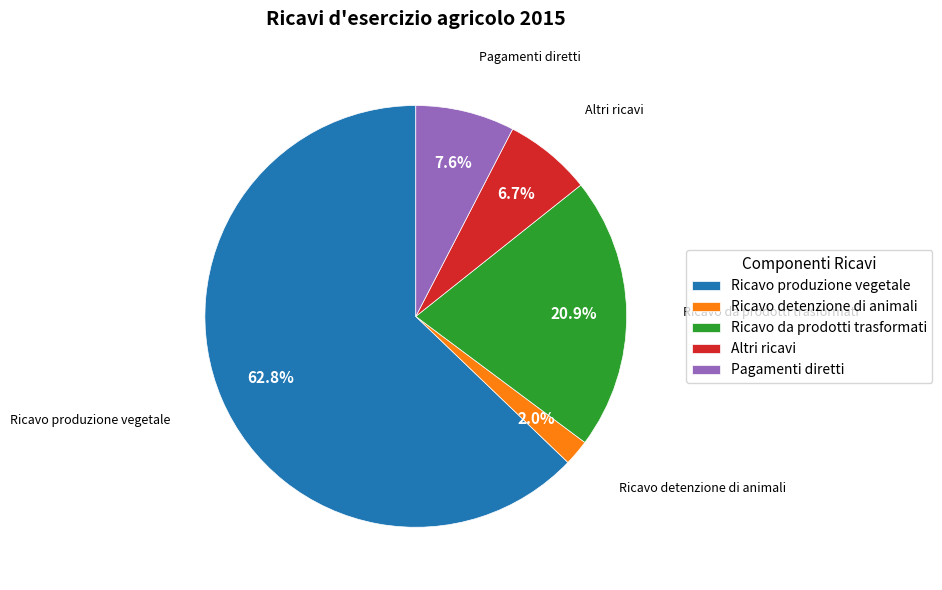

What is the smallest slice in the pie chart?

Ricavo detenzione di animali